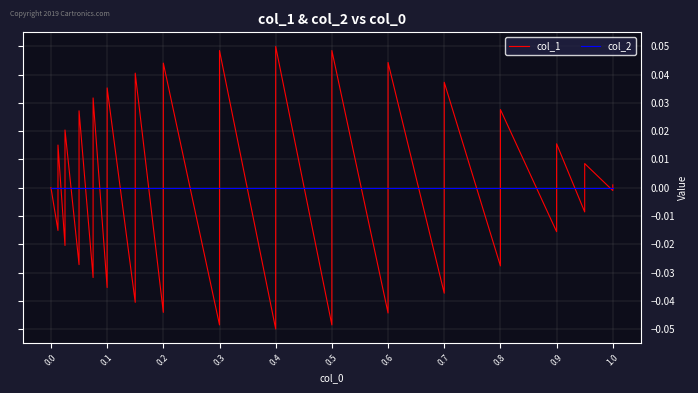

What are all the series names shown in the legend?

col_1, col_2